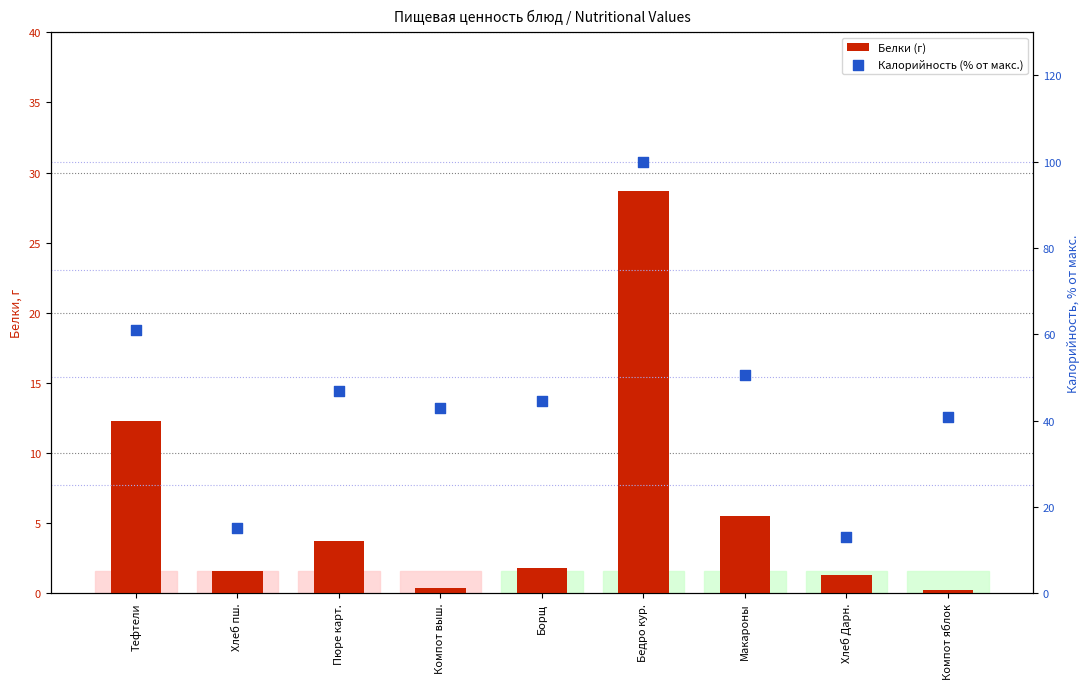

Which series reaches the maximum Y coordinate?

Калорийность (% от макс.)